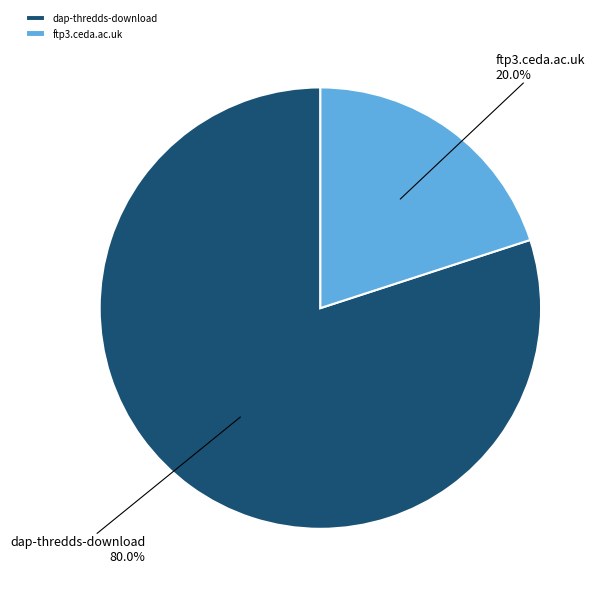

What is the ratio of the value at dap-thredds-download to the value at ftp3.ceda.ac.uk?

4.0